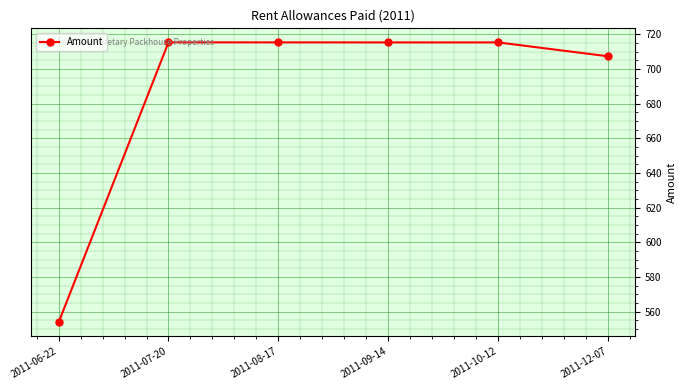

What is the greatest value displayed?

715.4